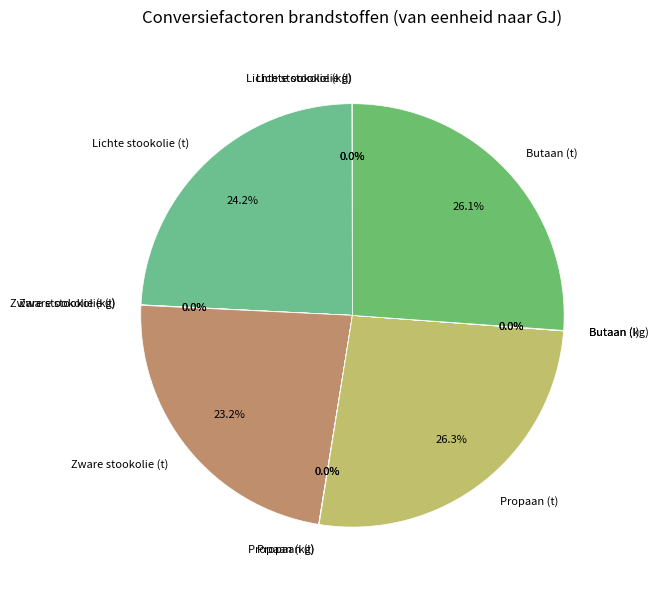

Does any single category account for the majority?

No